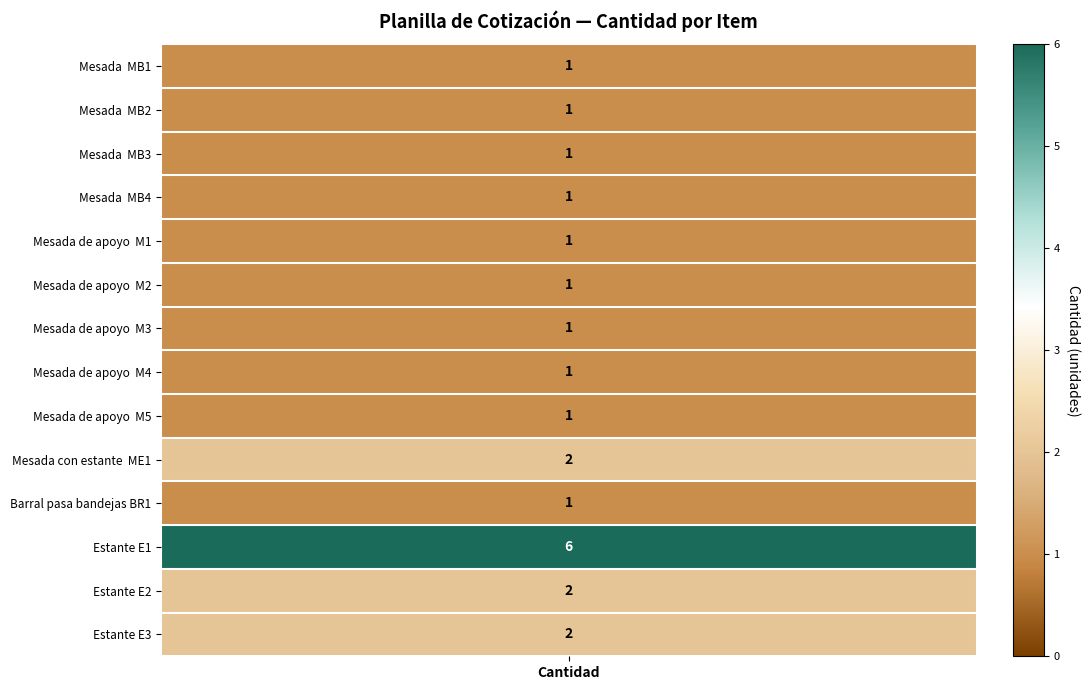

Which series has the largest total across all categories?

Estante E1